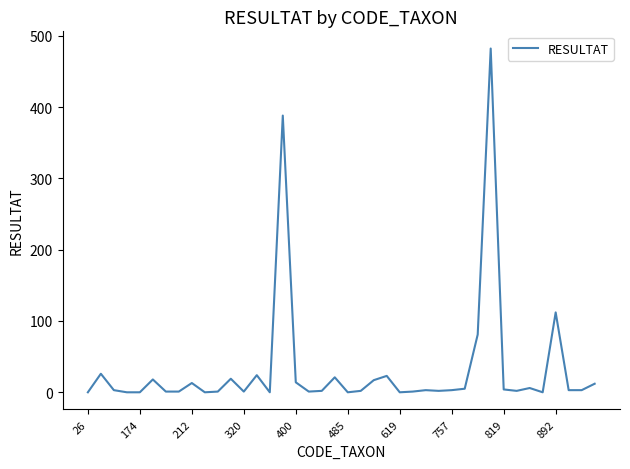

Is this an area chart (filled region under the line)?

No